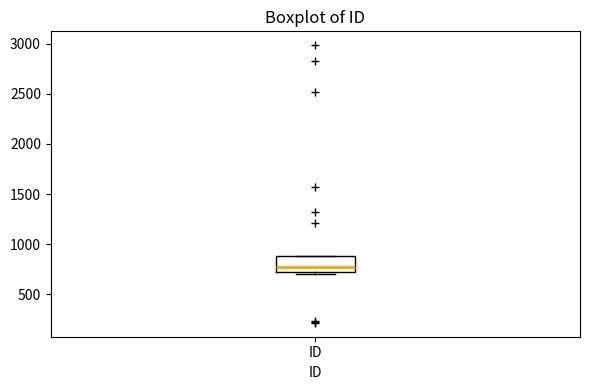

Read this box plot against the y-axis: the position of the median line, the range covered by the box, and the ends of both whiskers. The values are not printed on the chart, so give them approximately, as read against the axis.

median 750, box 700 to 900, whiskers 700 (just below the box's lower edge) to 900